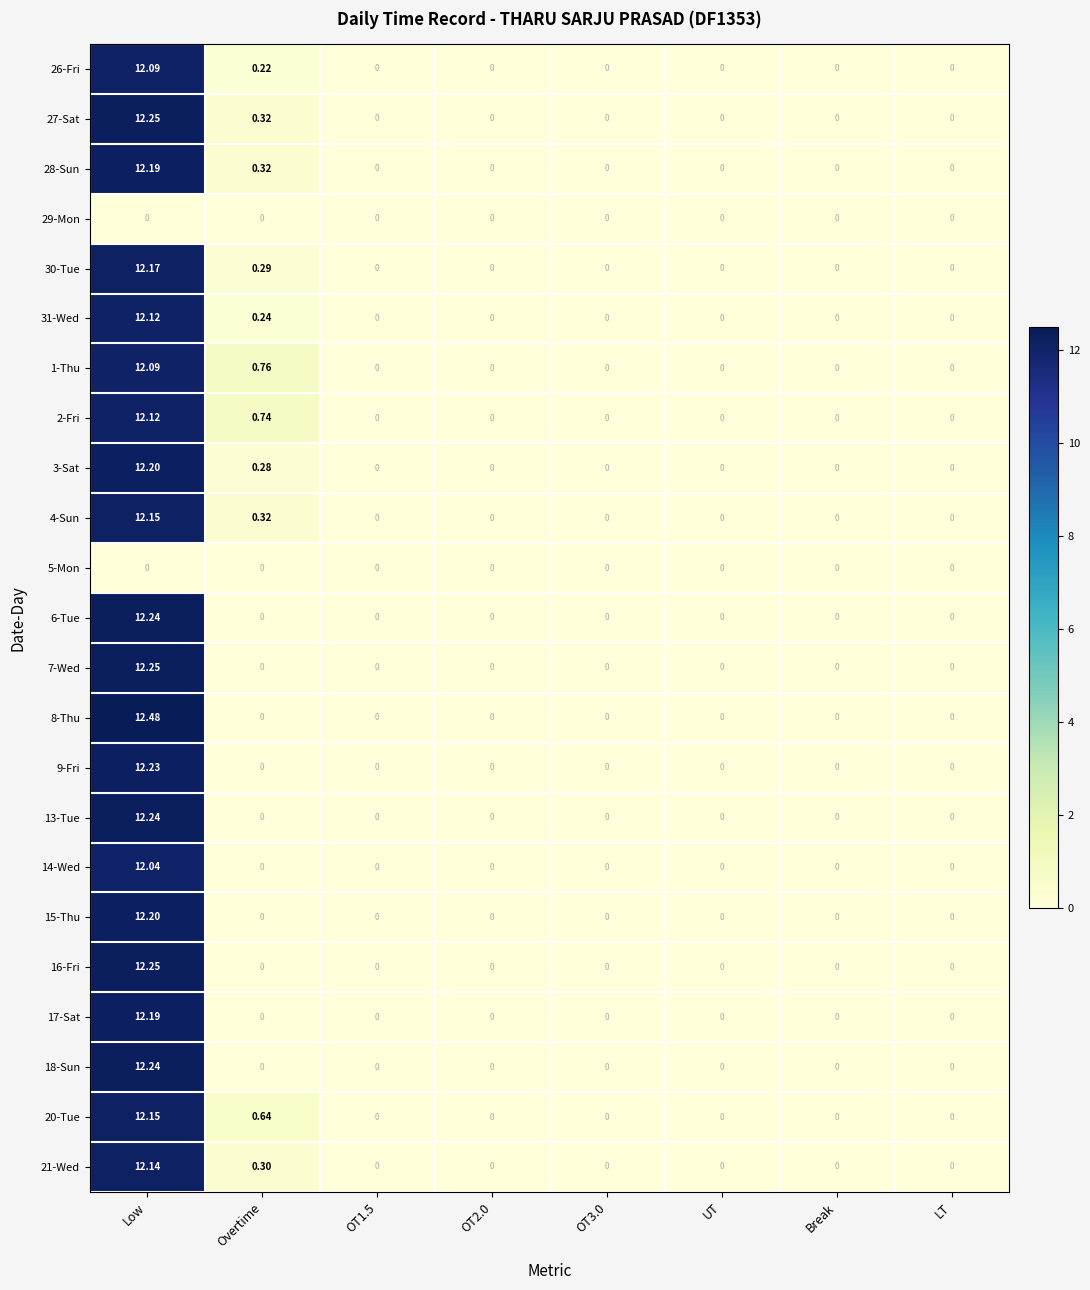

Count the number of categories in the chart.

8